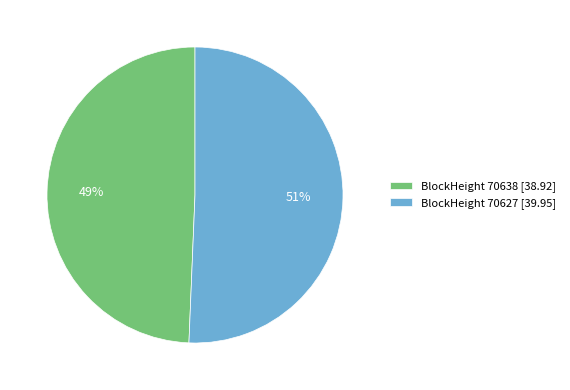

How many slices are in this pie chart?

2